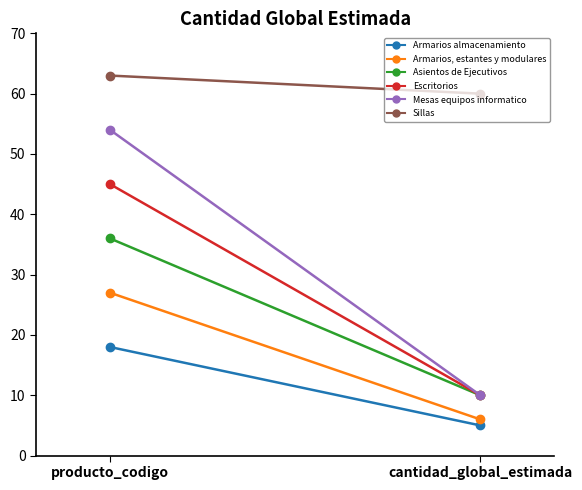

Reading left to right, extract all data points from this chart.

Armarios almacenamiento: producto_codigo=18	cantidad_global_estimada=5
Armarios, estantes y modulares: producto_codigo=27	cantidad_global_estimada=6
Asientos de Ejecutivos: producto_codigo=36	cantidad_global_estimada=10
Escritorios: producto_codigo=45	cantidad_global_estimada=10
Mesas equipos informatico: producto_codigo=54	cantidad_global_estimada=10
Sillas: producto_codigo=63	cantidad_global_estimada=60